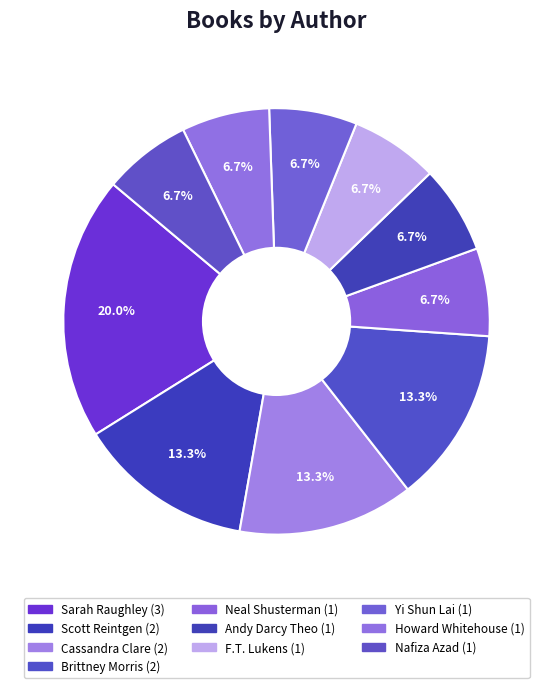

How many slices are in this pie chart?

10